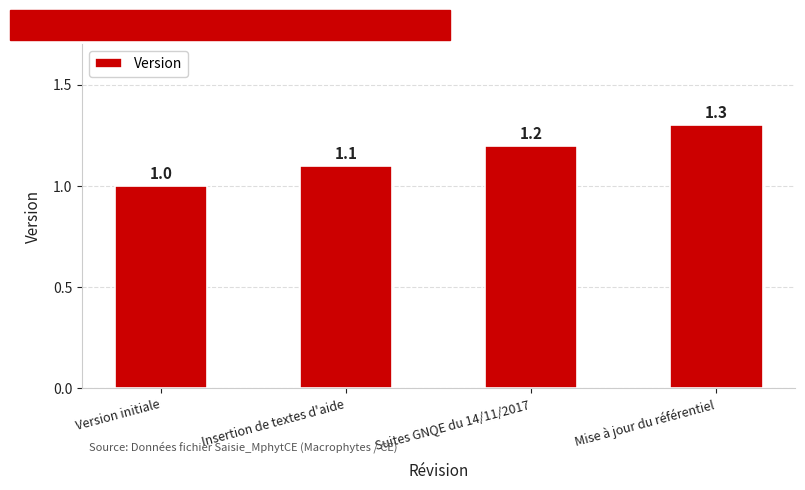

Are the bars grouped side by side (vs. stacked)?

No